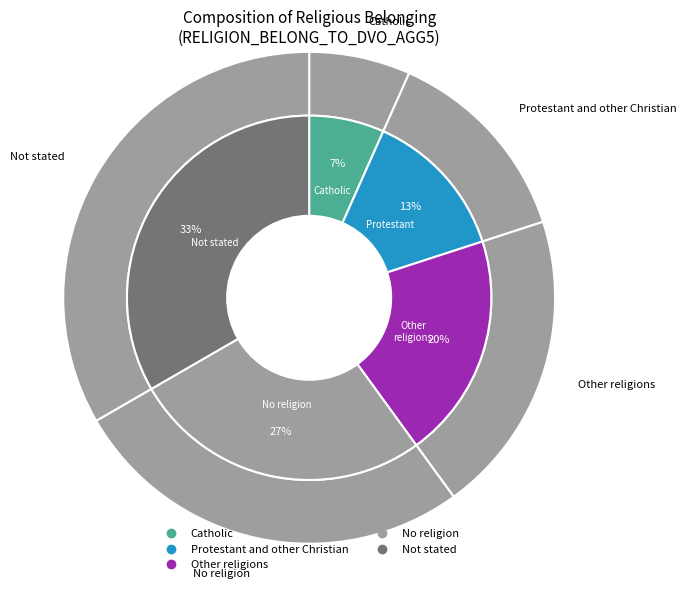

What is the largest slice in the pie chart?

Not stated